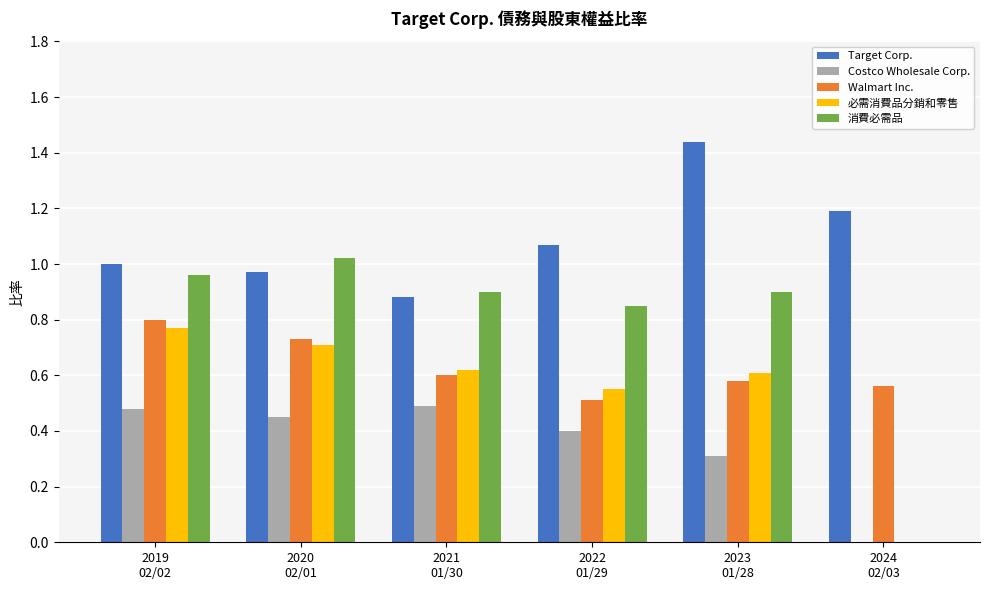

Which series has the largest total across all categories?

Target Corp.